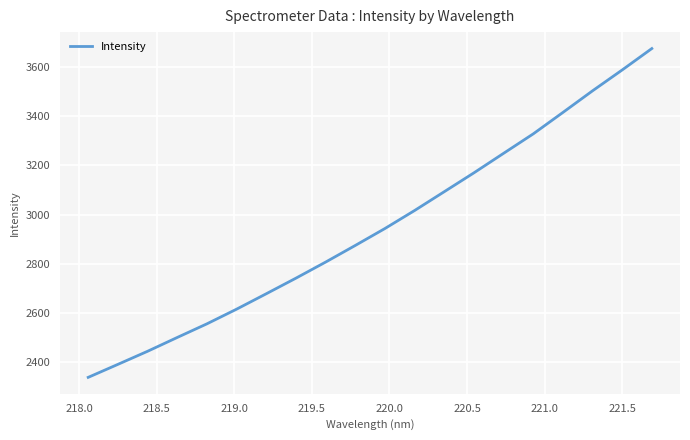

What is the minimum value shown in the chart?

2338.6